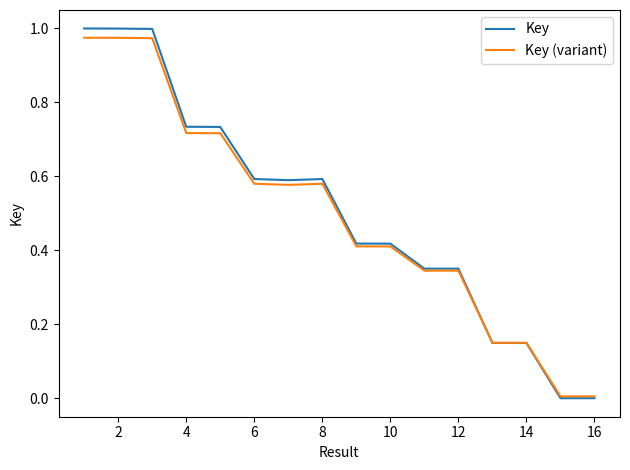

Count the number of data series in this chart.

2